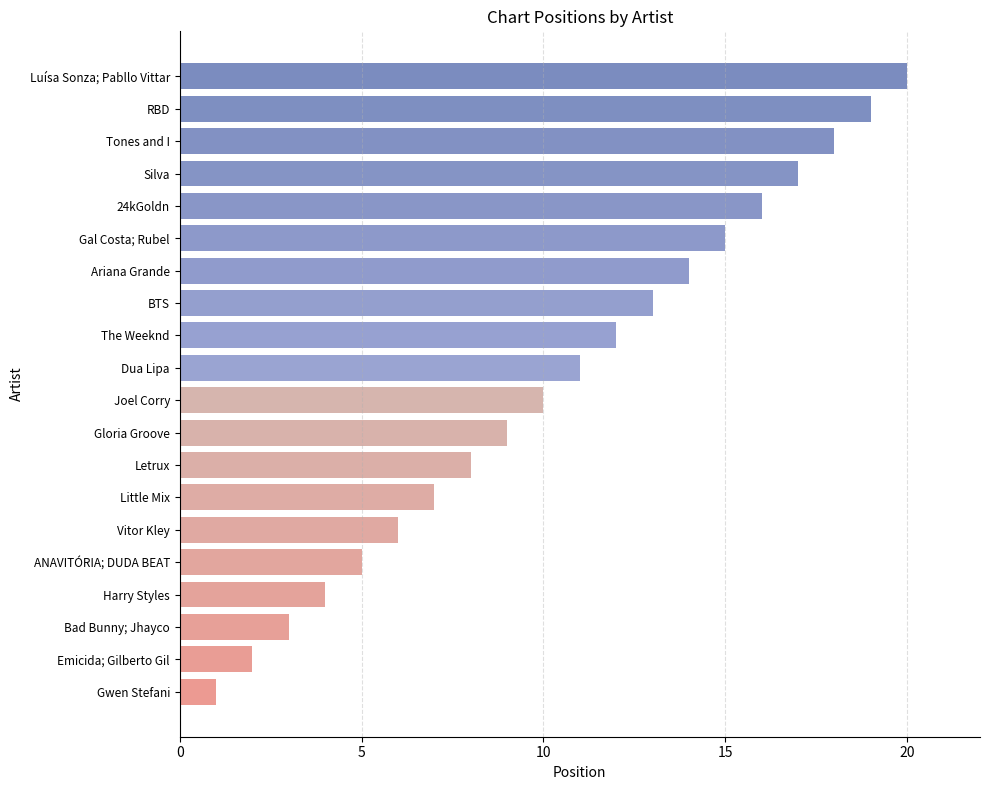

What is the approximate value at The Weeknd?

12